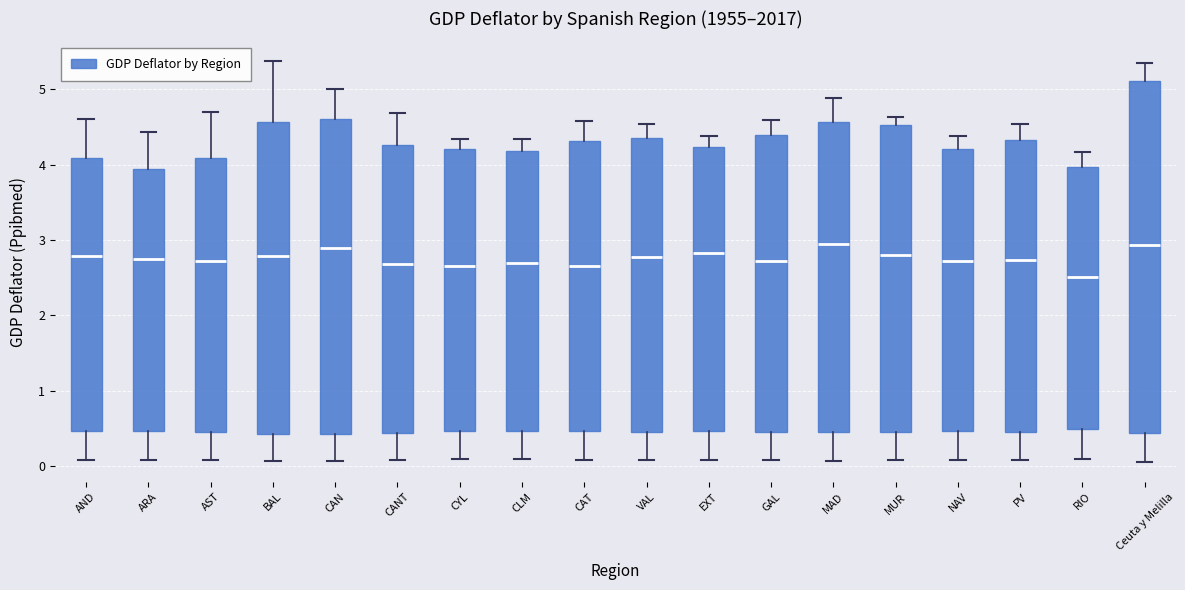

Where is the upper edge of the box for GAL on the y-axis? The values are not printed on the chart, so give them approximately, as read against the axis.

4.4